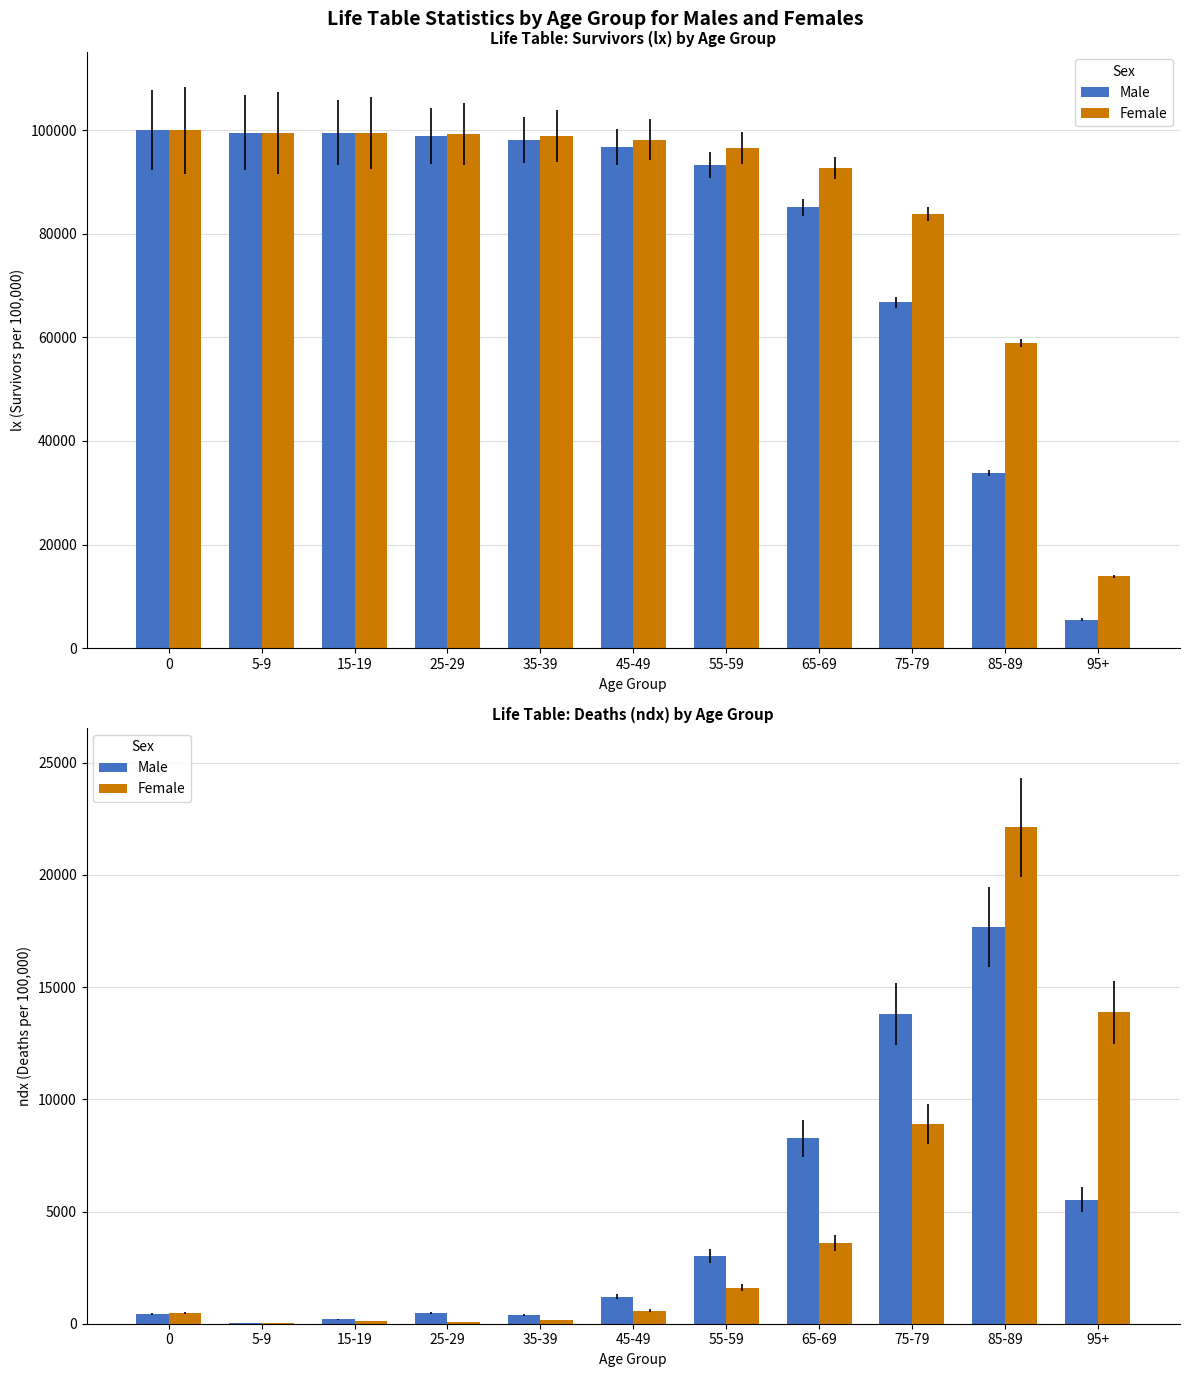

Read the Male value at 85-89.

17674